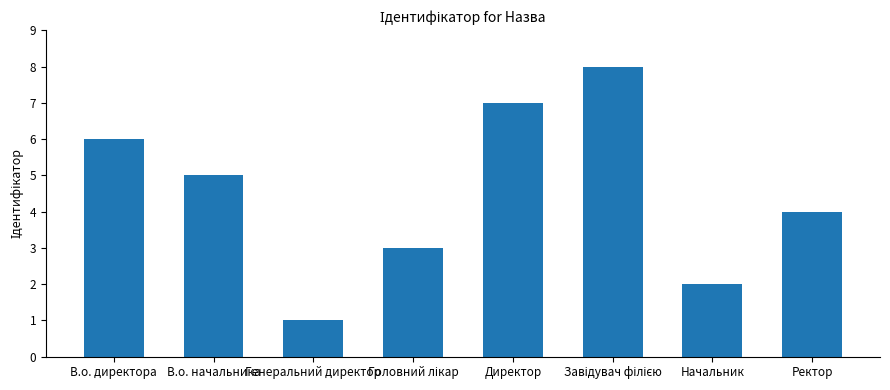

Reading left to right, list all the values displayed in this chart.

6	5	1	3	7	8	2	4